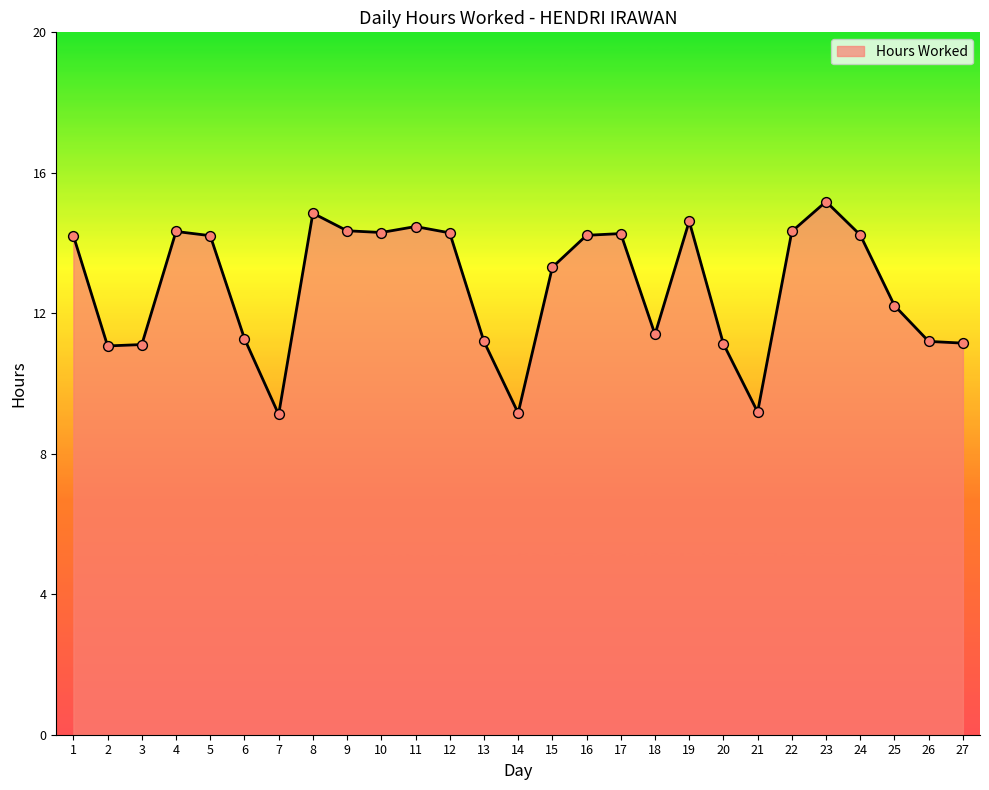

What is the change in value from 2 to 5?

+3.1